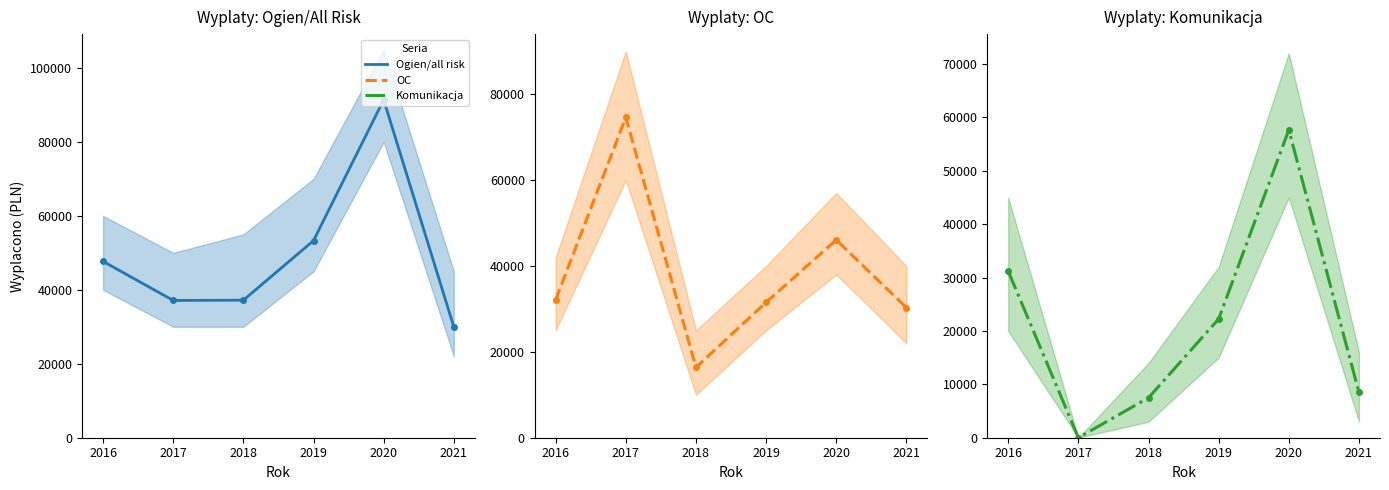

At which label is Komunikacja closest to 28829?

2016